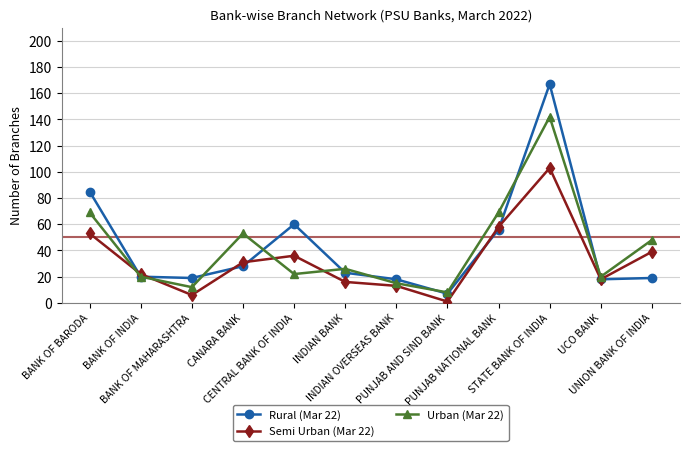

List the series in order of their peak value, lowest first.

Semi Urban (Mar 22), Urban (Mar 22), Rural (Mar 22)